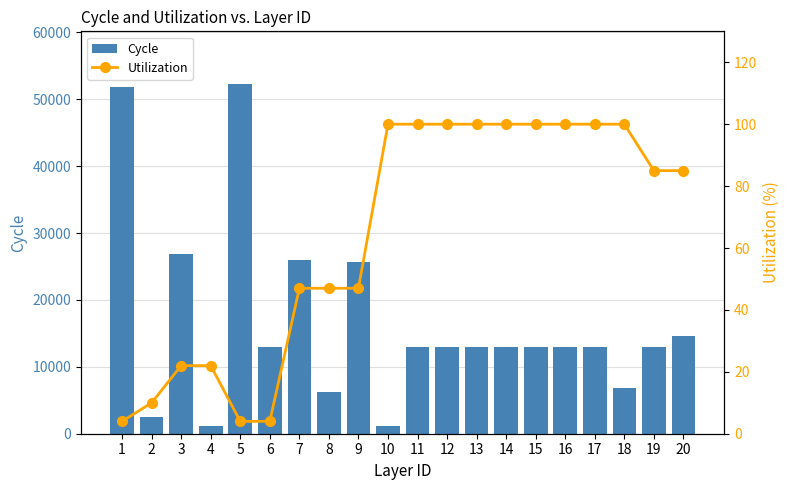

What is the value of the Utilization bar at the 14th from the left?

100